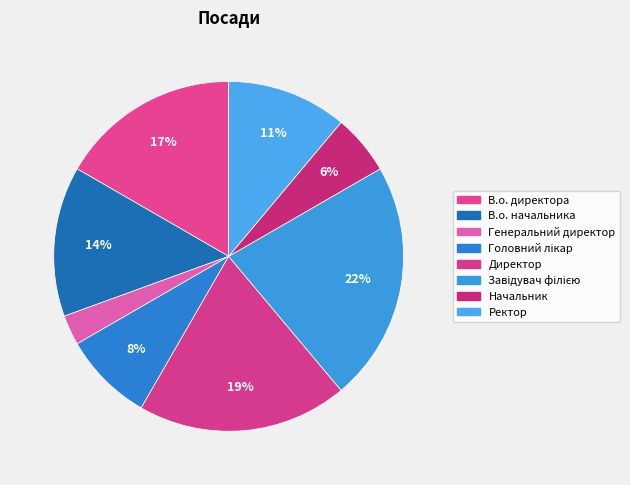

Count the number of slices in the pie.

8